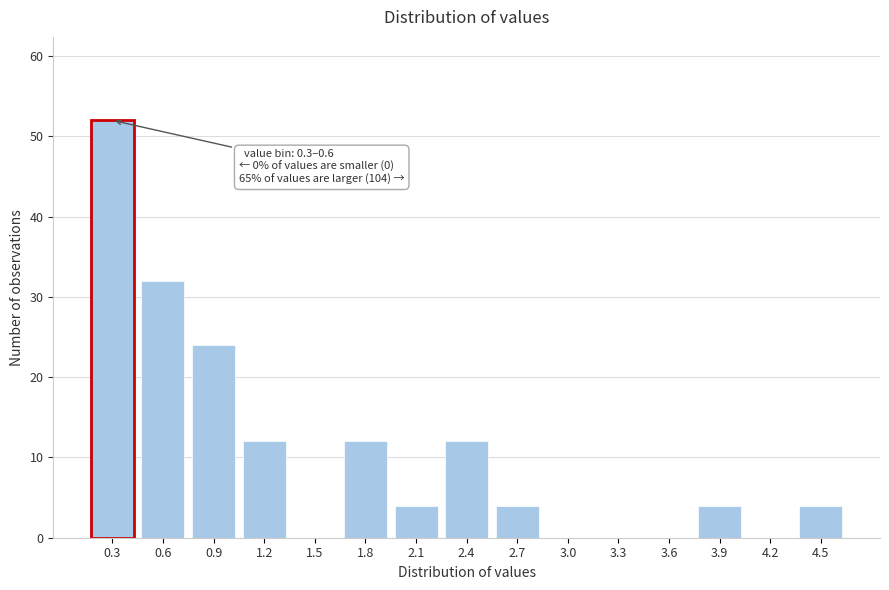

Reading left to right, what are all the values shown in this chart?

0.3=52	0.6=32	0.9=24	1.2=12	1.5=0	1.8=12	2.1=4	2.4=12	2.7=4	3.0=0	3.3=0	3.6=0	3.9=4	4.2=0	4.5=4